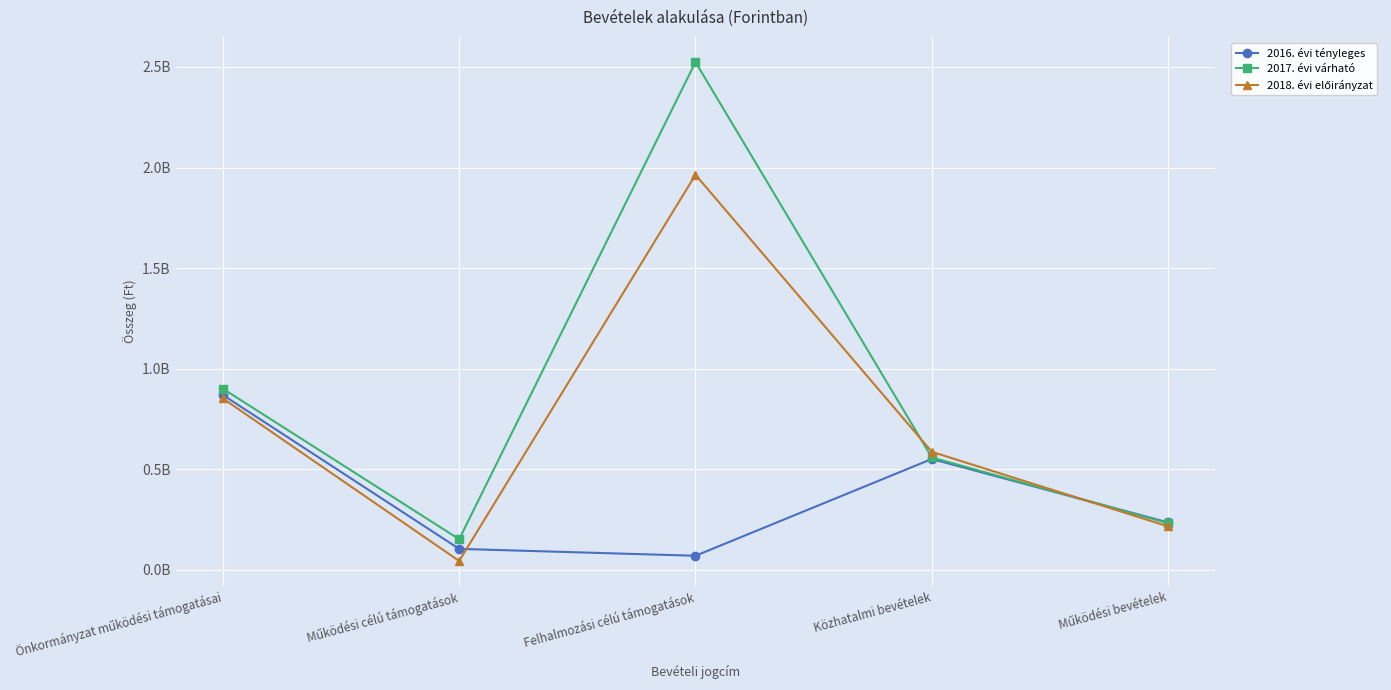

How many times do 2018. évi előirányzat and 2017. évi várható cross each other?

2